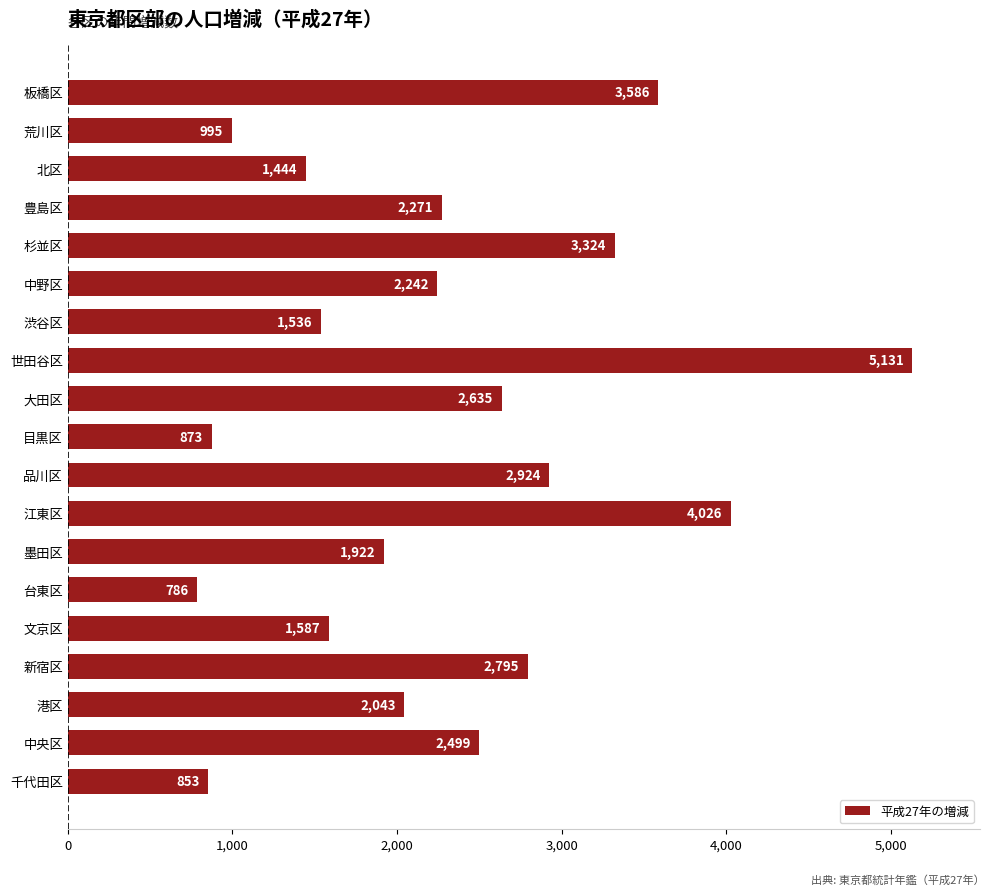

What is the minimum value shown in the chart?

786